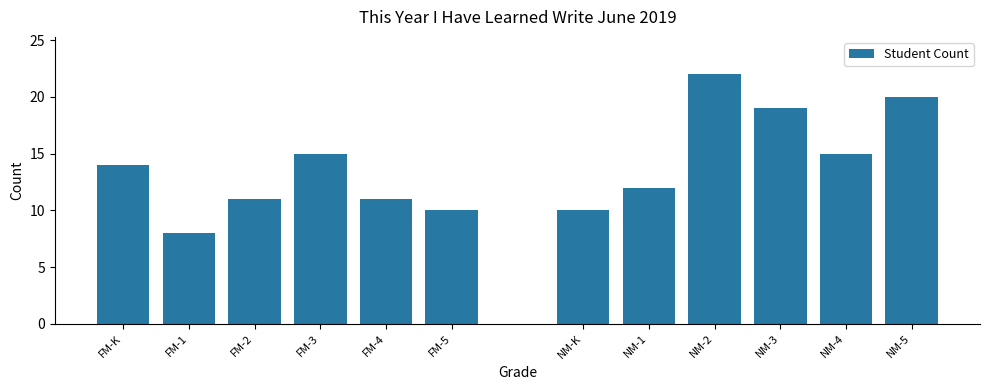

What position from the right is NM-1?

5